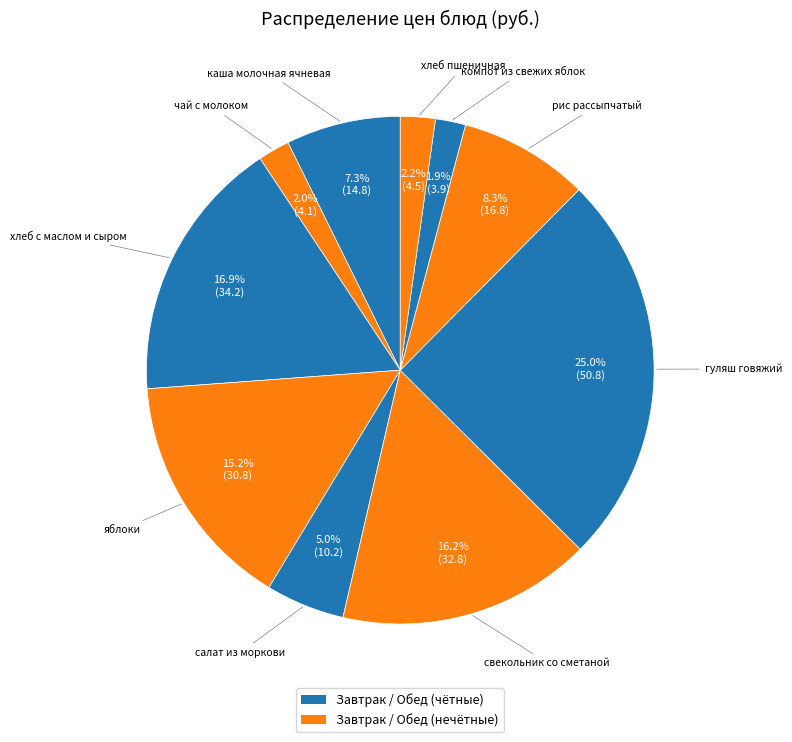

Count the number of slices in the pie.

10